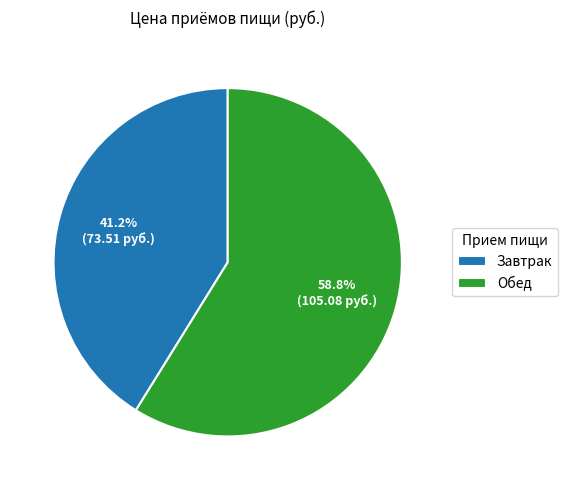

What percentage is the Обед slice, to the nearest percent?

59%